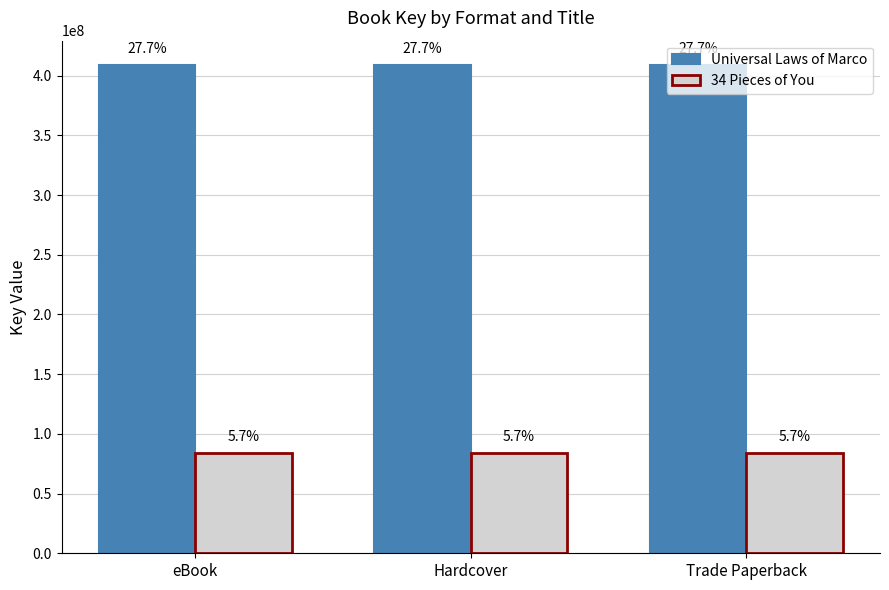

What is the total value across all series at eBook?

492854392